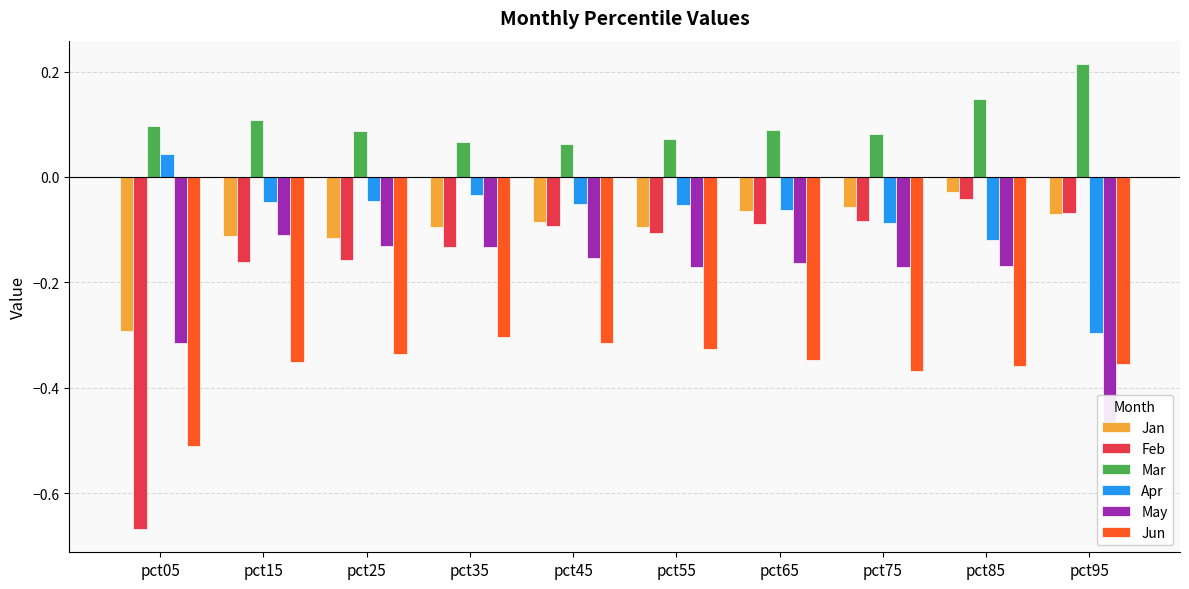

What is the lowest value of the May series?

-0.5